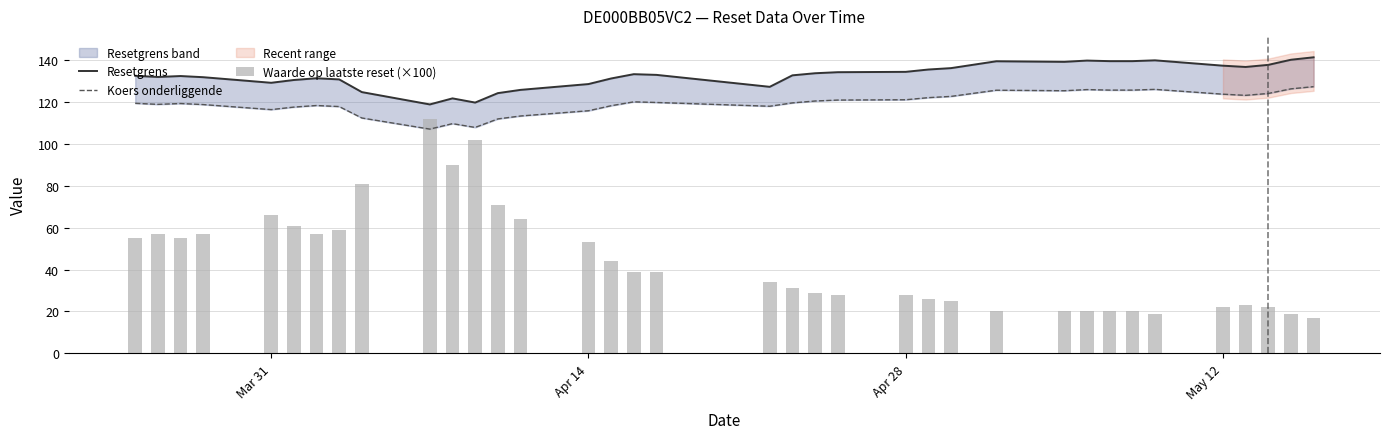

What is the minimum value shown in the chart?

17.0